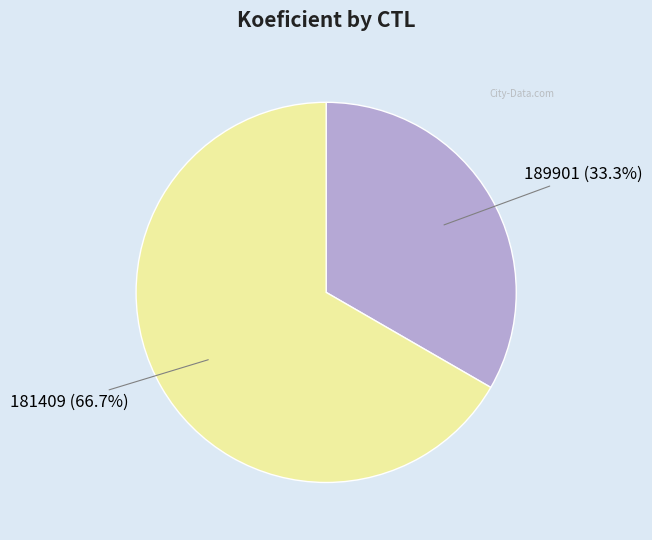

Between 181409 and 189901, which is larger?

181409